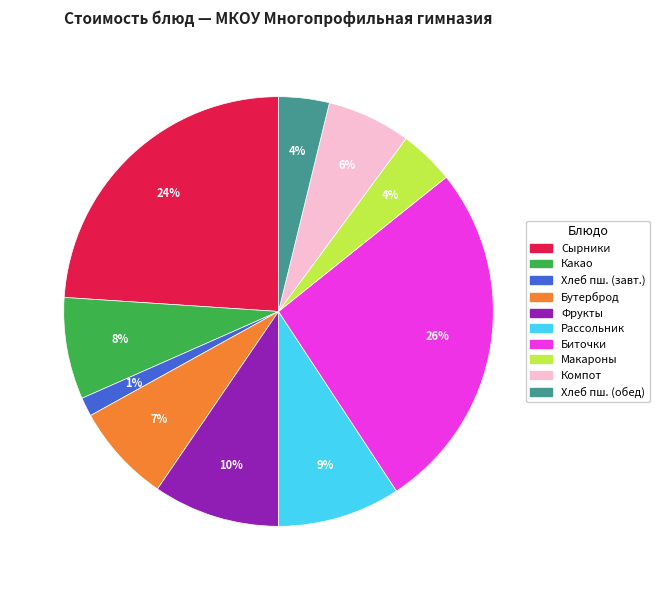

Which slice is the smallest?

Хлеб пш. (завт.)